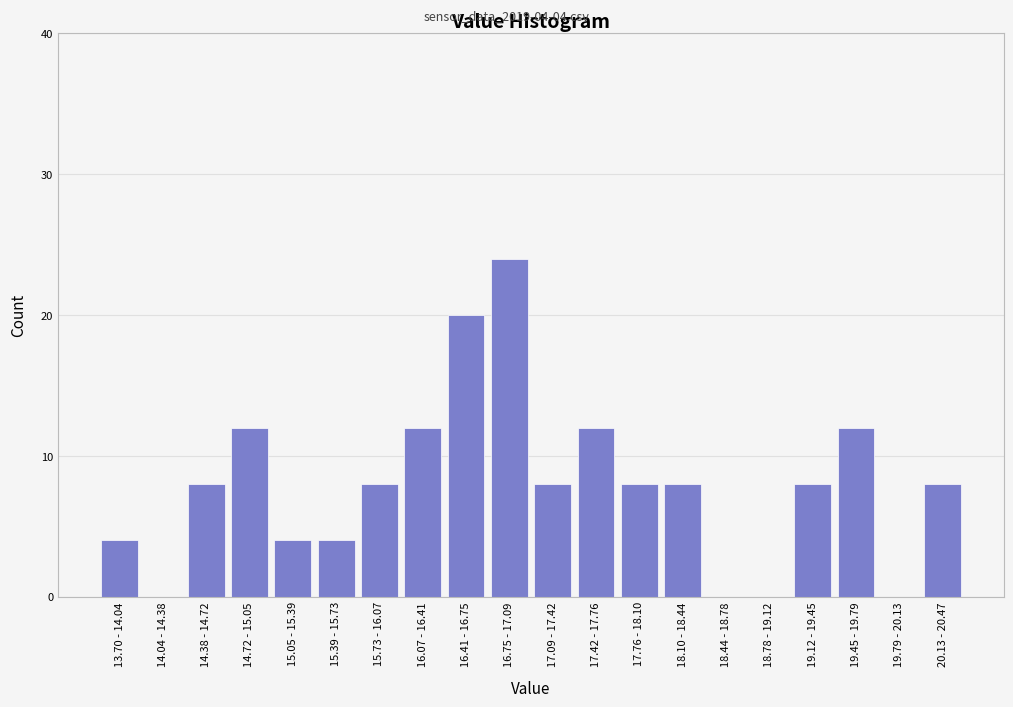

Reading right to left, what are all the values shown in this chart?

20.13 - 20.47=8	19.79 - 20.13=0	19.45 - 19.79=12	19.12 - 19.45=8	18.78 - 19.12=0	18.44 - 18.78=0	18.10 - 18.44=8	17.76 - 18.10=8	17.42 - 17.76=12	17.09 - 17.42=8	16.75 - 17.09=24	16.41 - 16.75=20	16.07 - 16.41=12	15.73 - 16.07=8	15.39 - 15.73=4	15.05 - 15.39=4	14.72 - 15.05=12	14.38 - 14.72=8	14.04 - 14.38=0	13.70 - 14.04=4